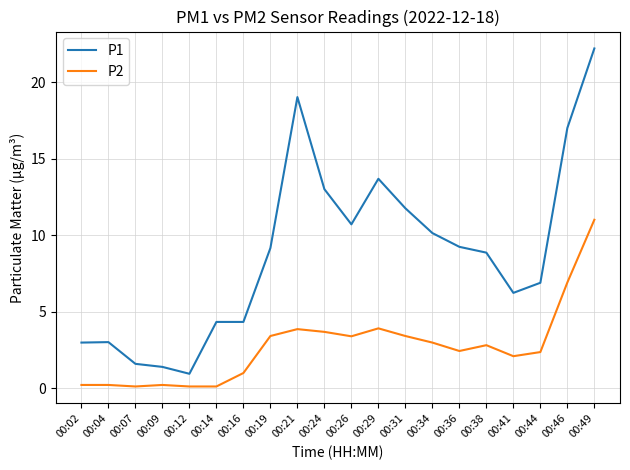

Which series has the widest spread of values?

P1